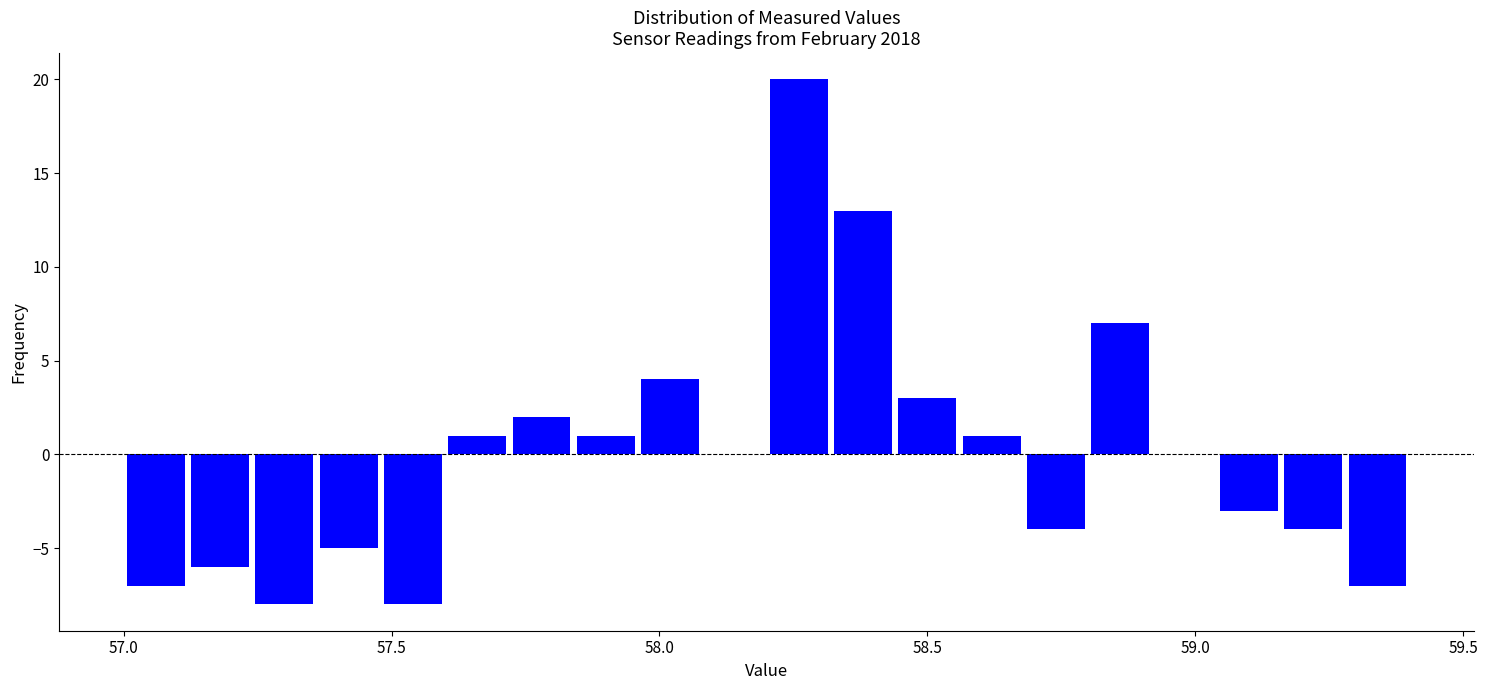

Around what value on the x-axis is the tallest bar? Give the approximate position of its centre, as read against the axis.

58.25